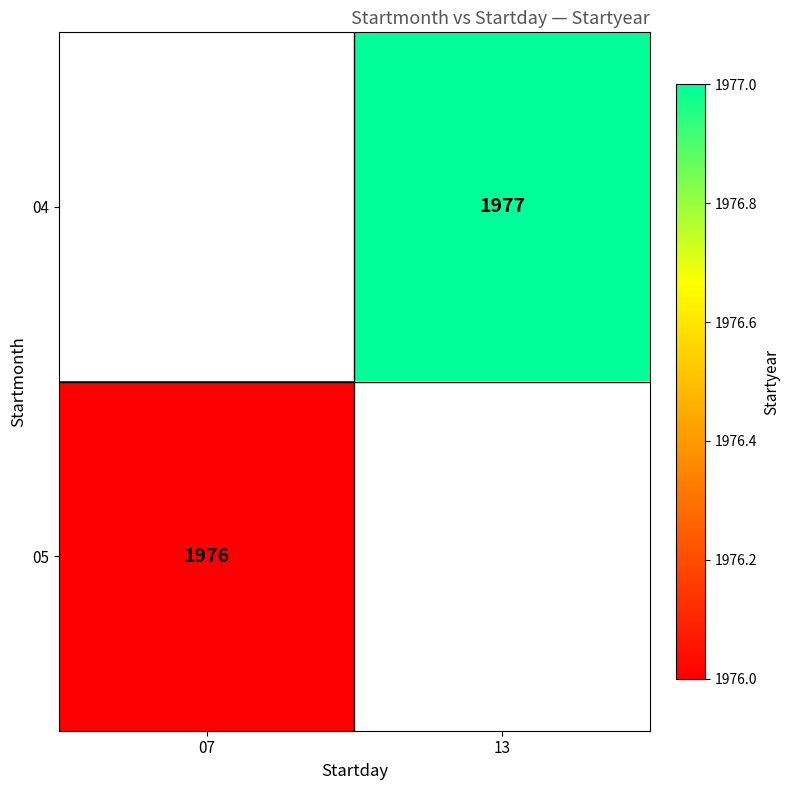

Is it true that 05 equals 1976 at 07?

True